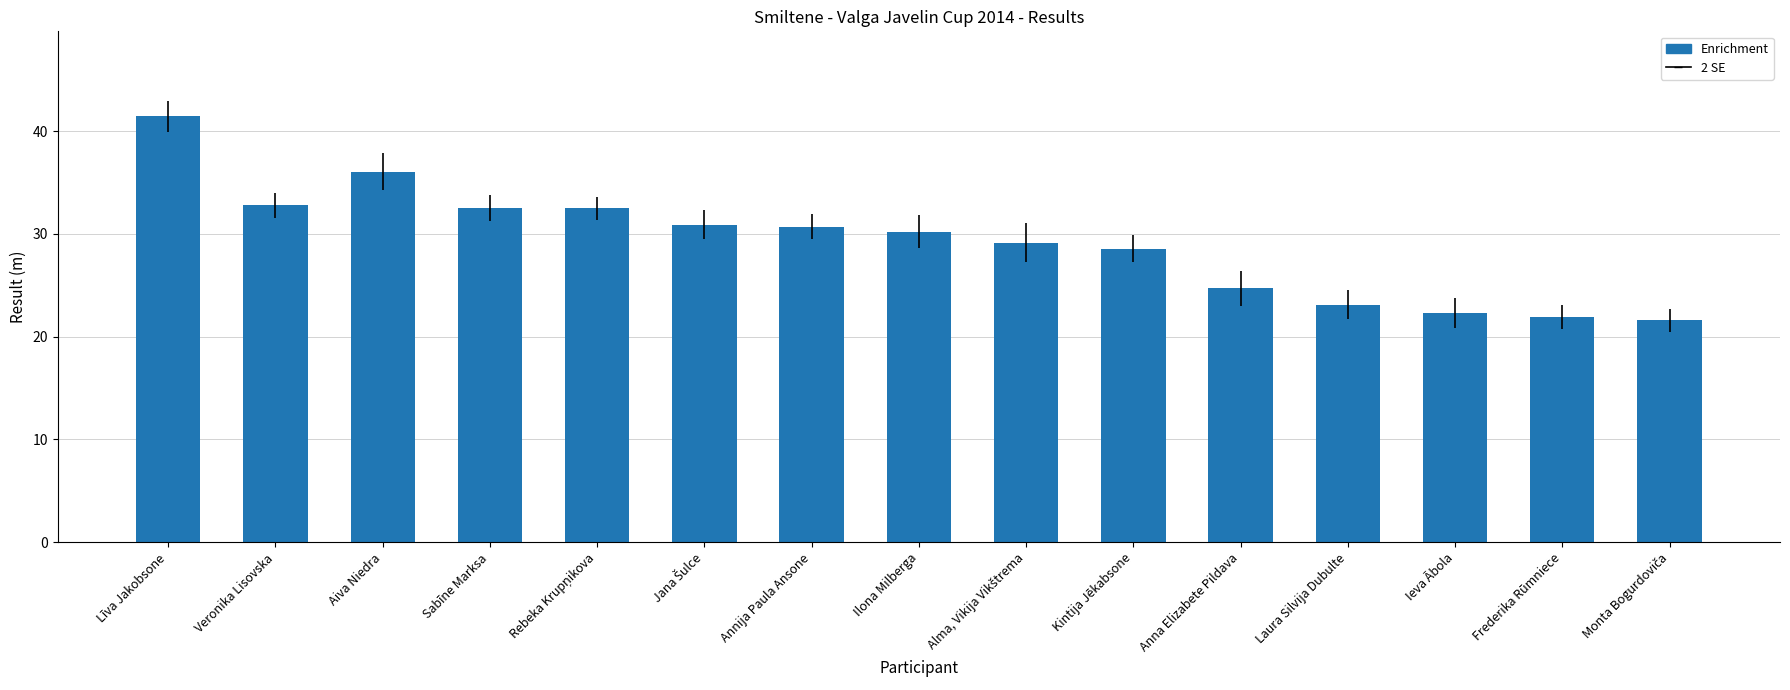

What position from the right is Aiva Niedra?

13